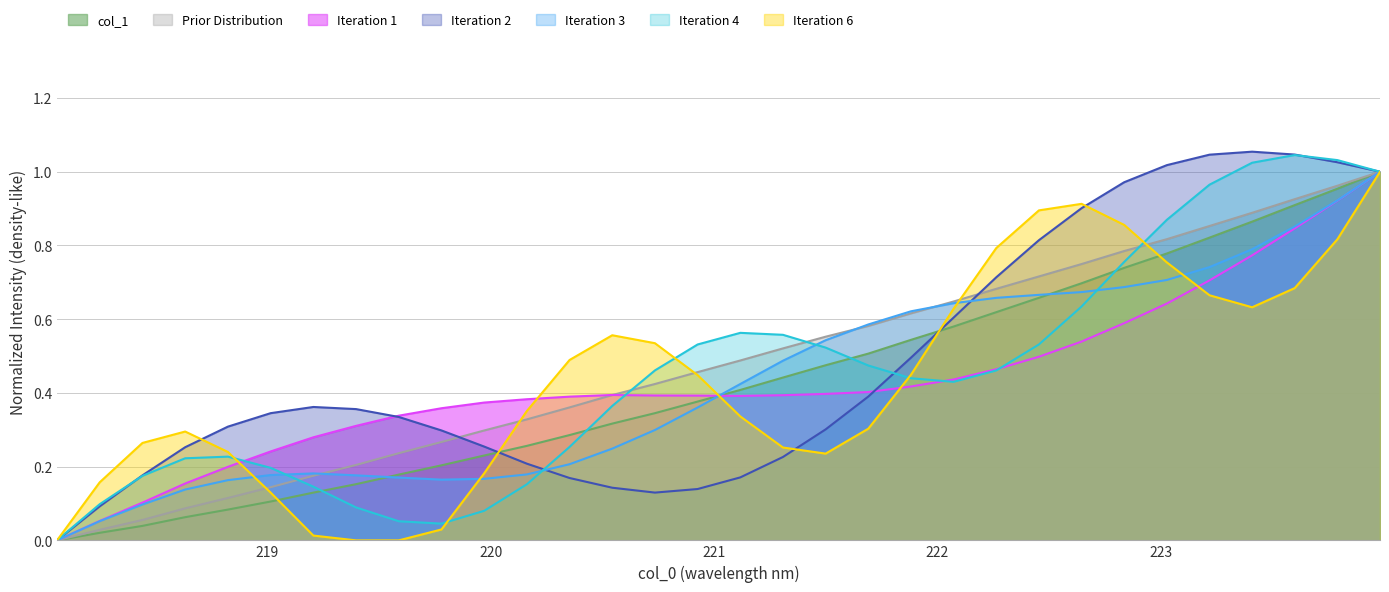

How many series are shown in this chart?

7